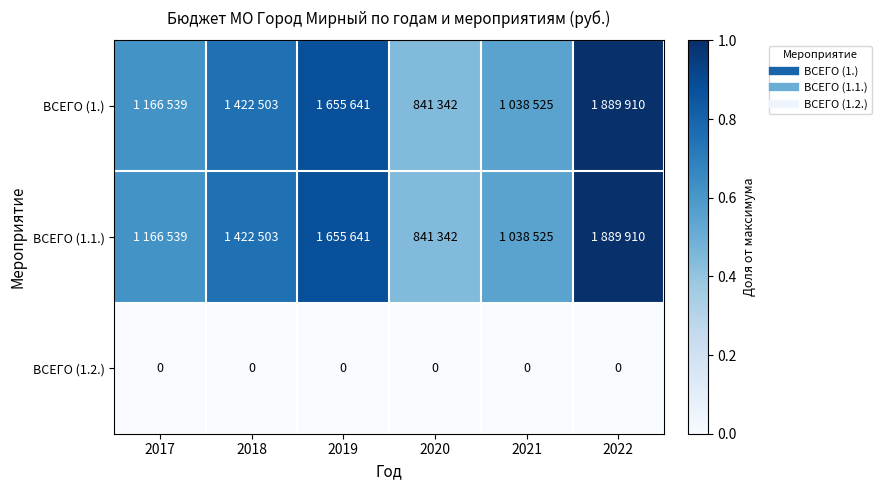

Which category has the highest value across all series?

2022